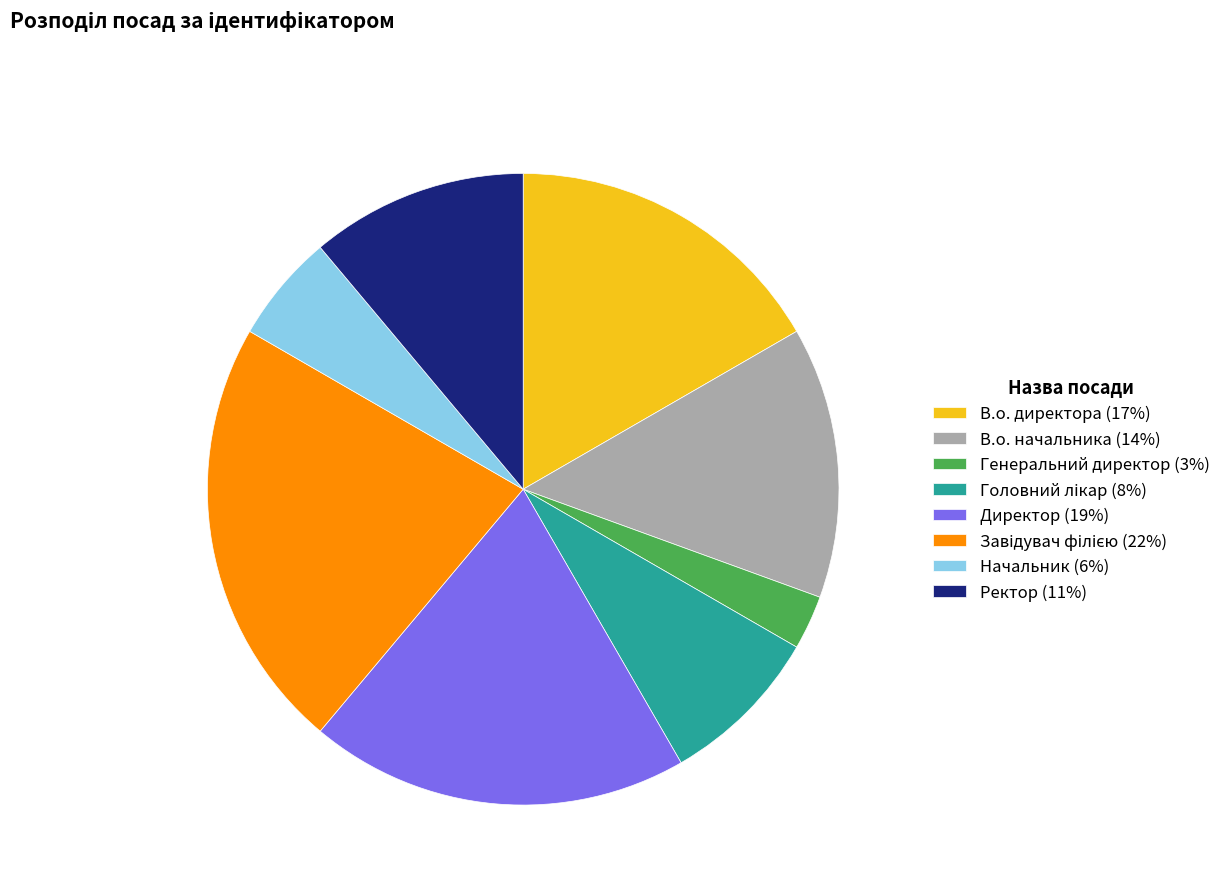

What is the ratio of the value at В.о. начальника (14%) to the value at Директор (19%)?

0.7